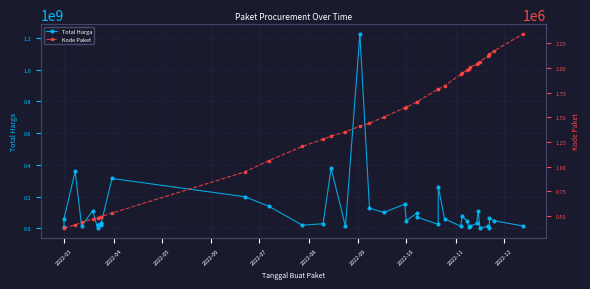

Which series has the largest range (max minus min)?

Total Harga